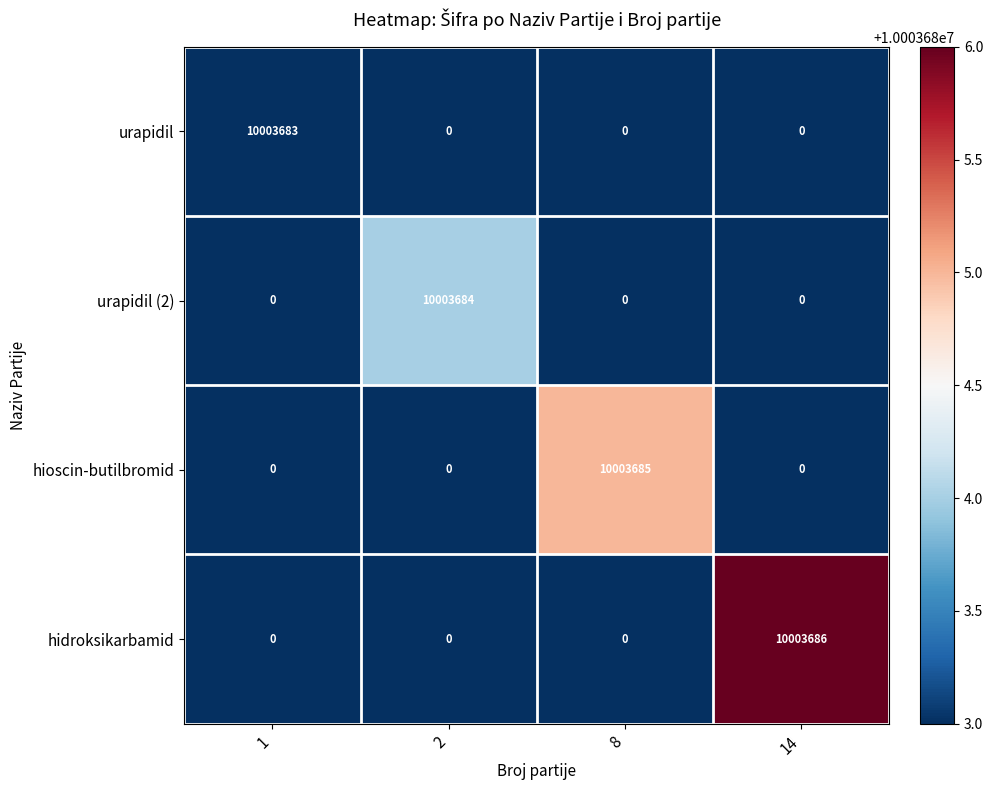

What is the difference between the highest and lowest values at 14?

10003686